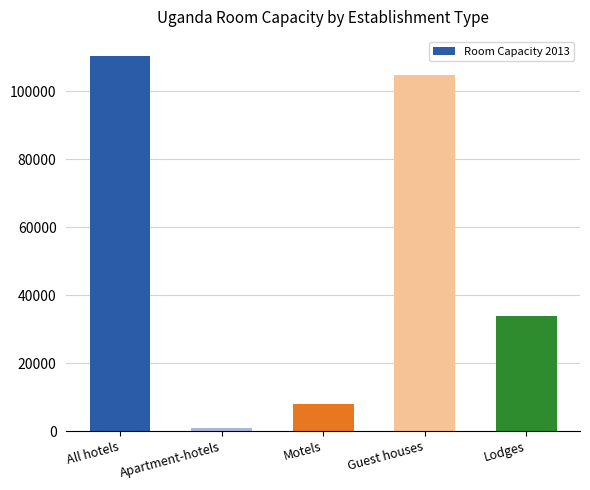

What is the average value?

51618